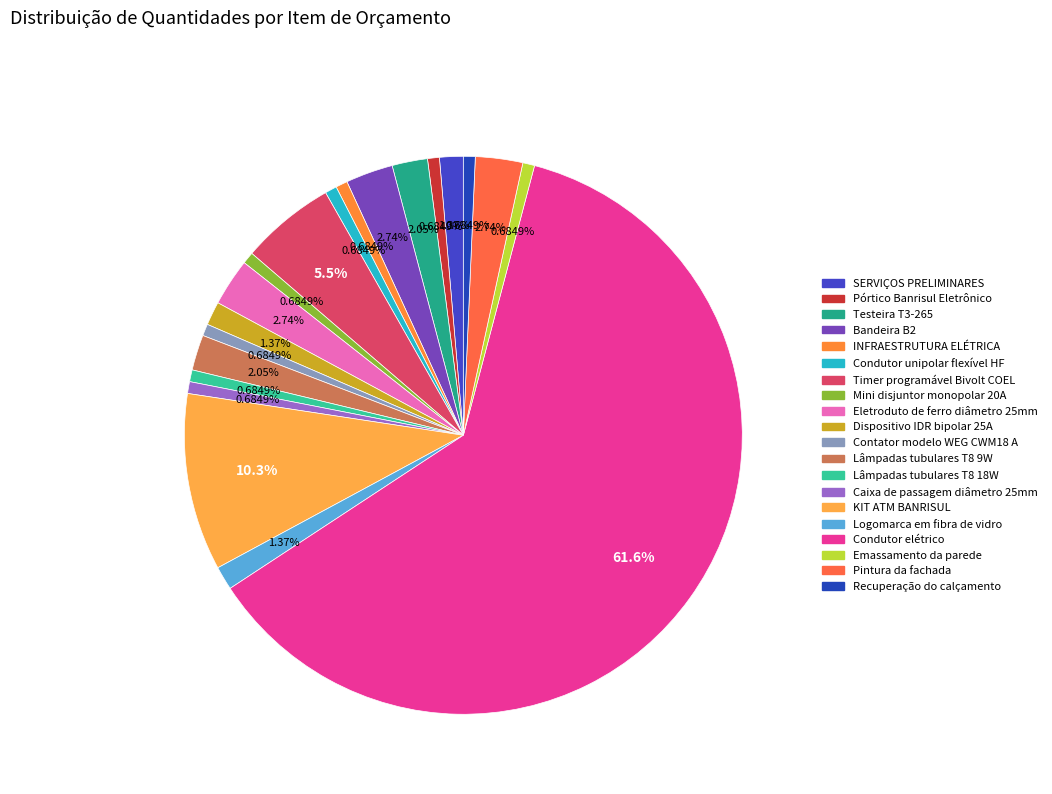

What percentage is the Dispositivo IDR bipolar 25A slice, to the nearest percent?

1%